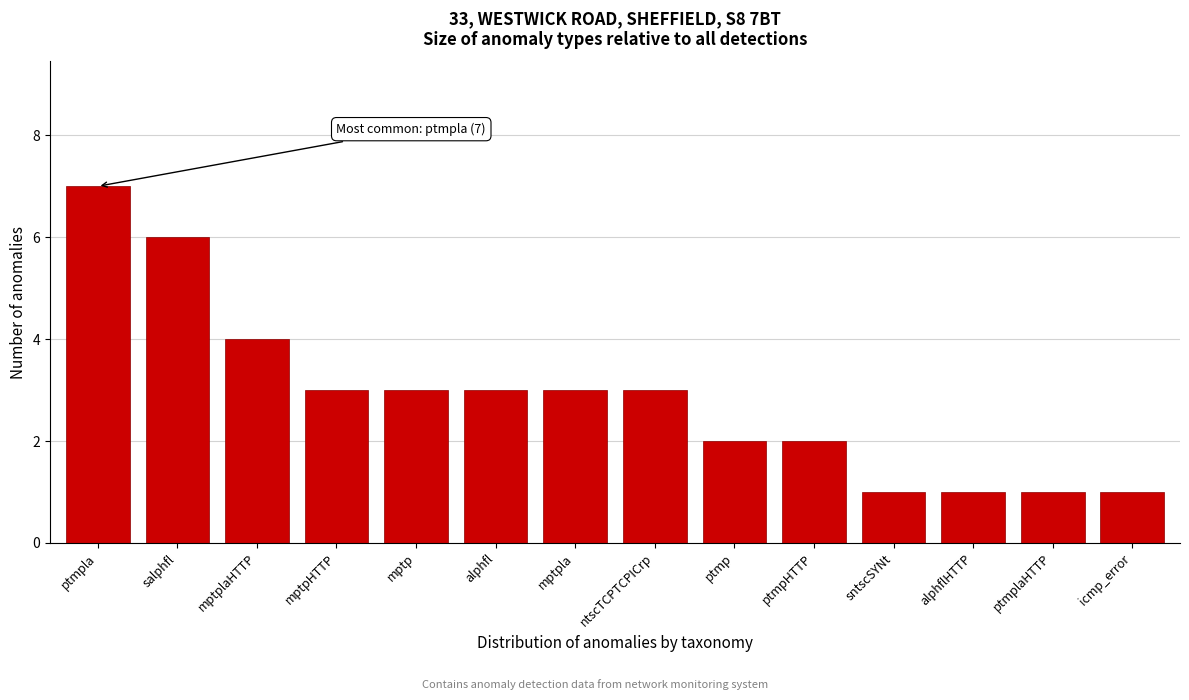

Reading left to right, extract all data points from this chart.

ptmpla=7	salphfl=6	mptplaHTTP=4	mptpHTTP=3	mptp=3	alphfl=3	mptpla=3	ntscTCPTCPICrp=3	ptmp=2	ptmpHTTP=2	sntscSYNt=1	alphflHTTP=1	ptmplaHTTP=1	icmp_error=1